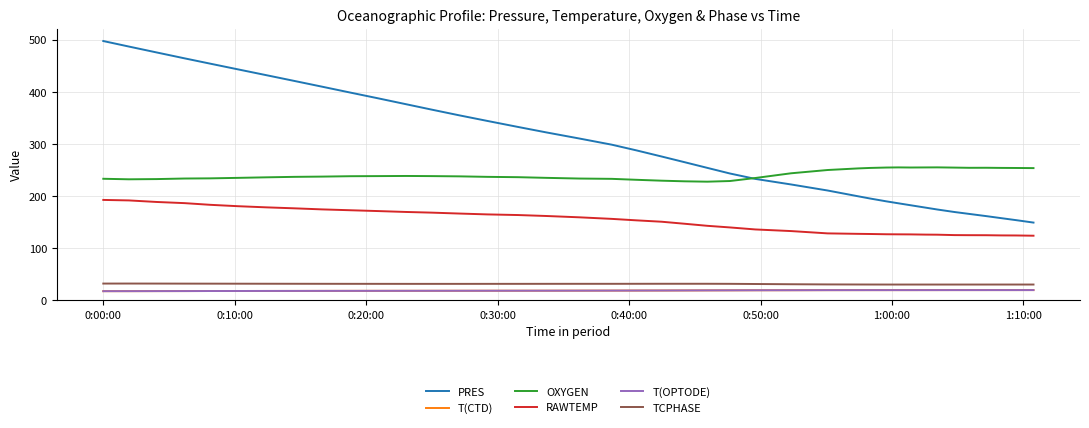

True or false: PRES and RAWTEMP cross at least once.

False